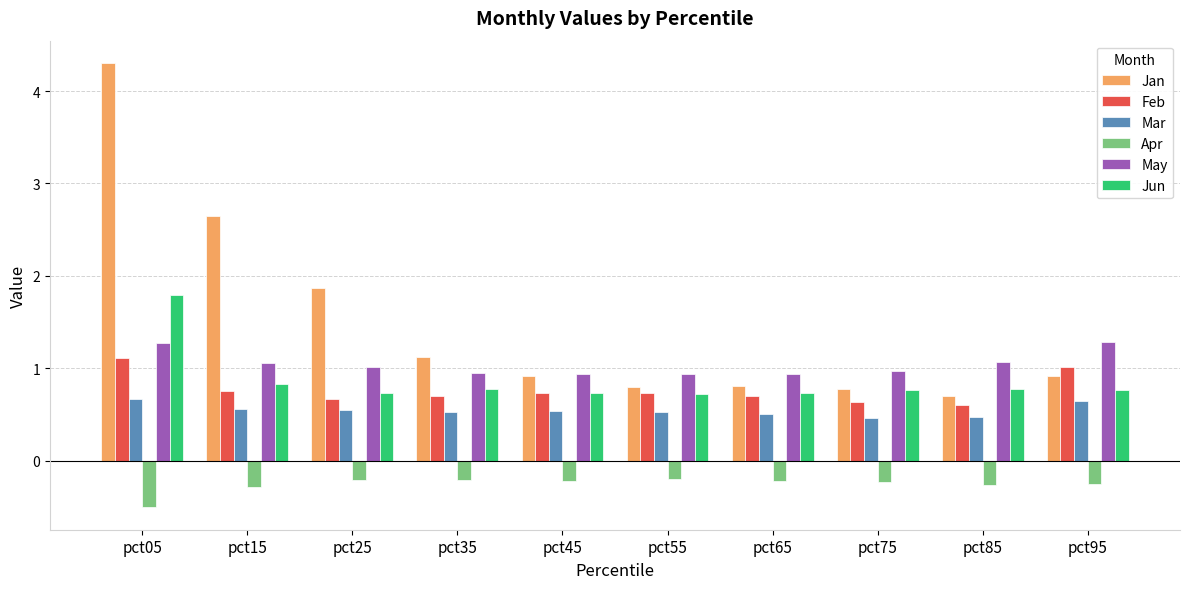

Rank the series by their maximum value, from lowest to highest.

Apr, Mar, Feb, May, Jun, Jan